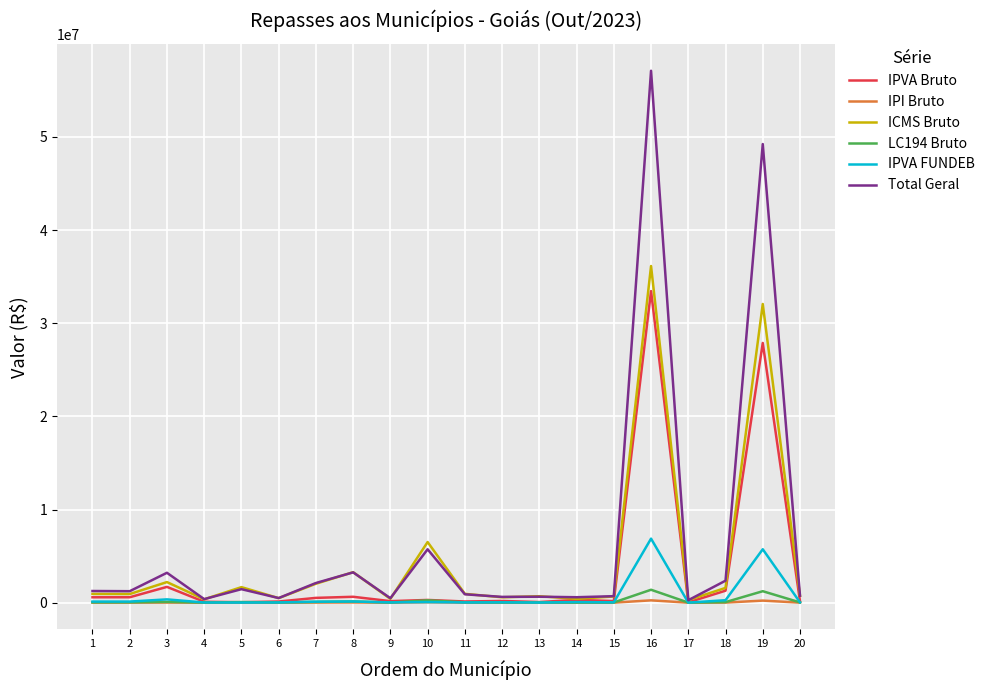

Which series has the largest range (max minus min)?

Total Geral